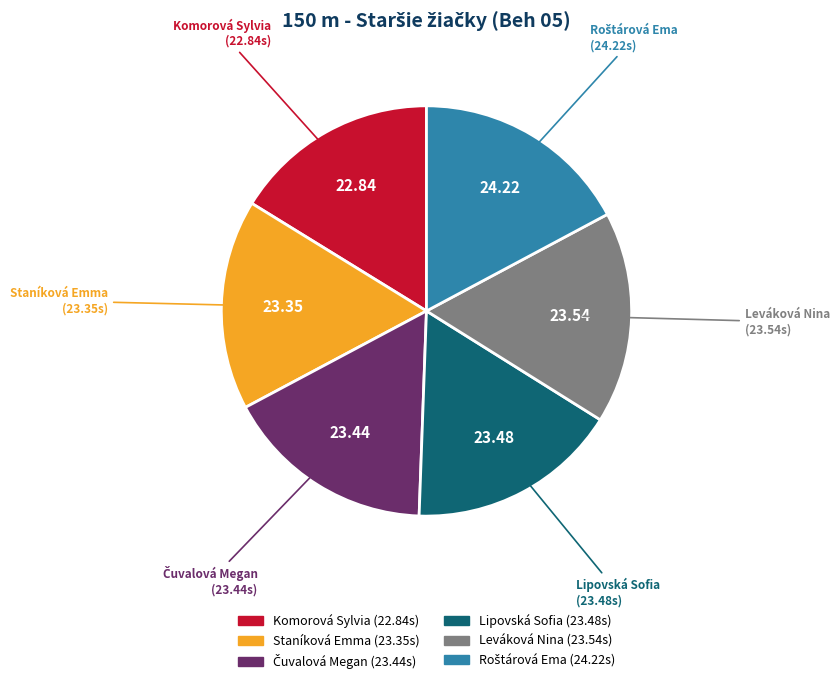

Is there a majority slice in this chart?

No